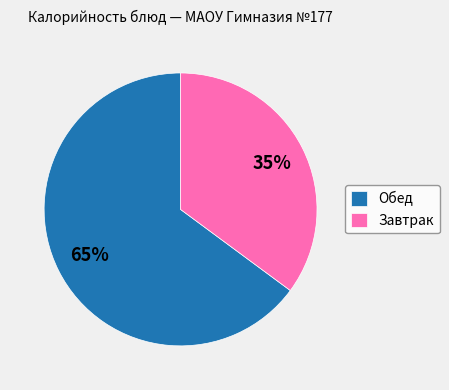

True or false: Обед accounts for 65% of the total.

True